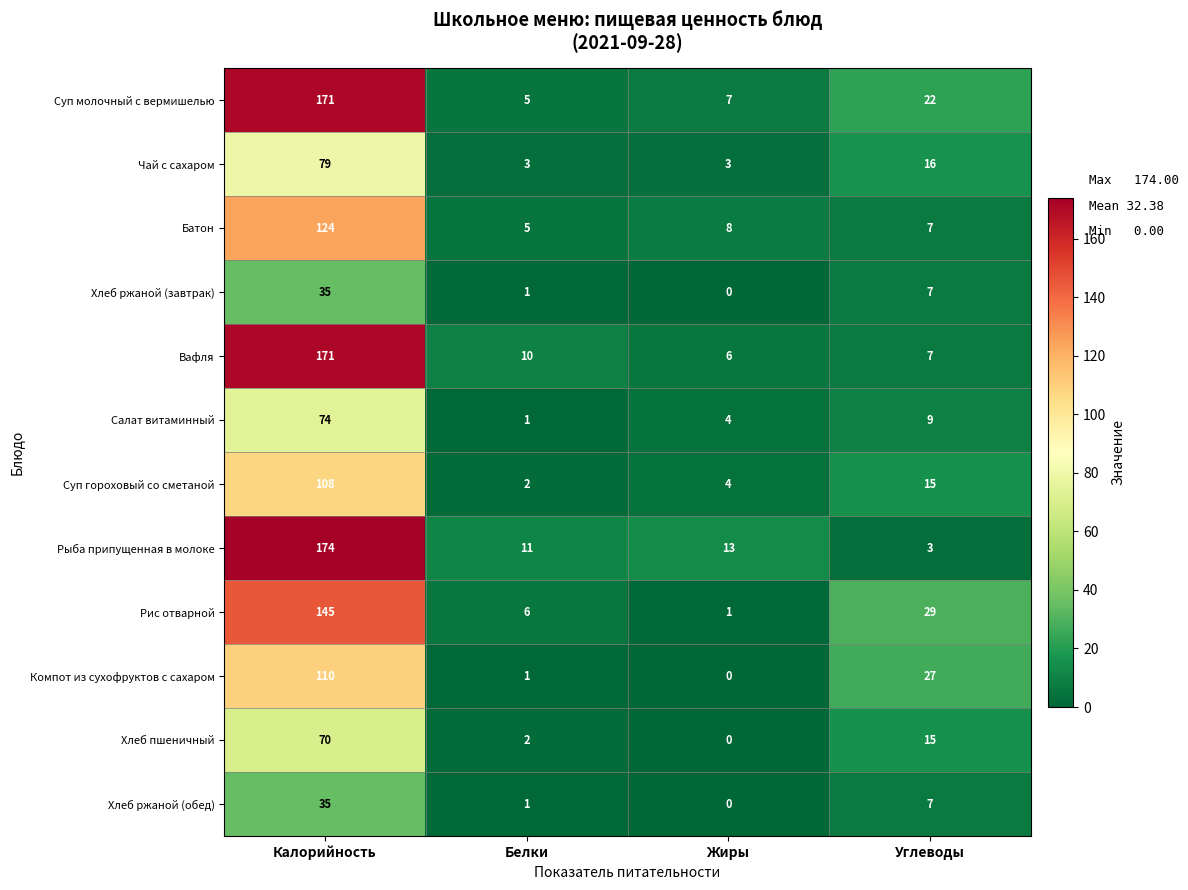

Is it true that Хлеб пшеничный equals 2 at Белки?

True